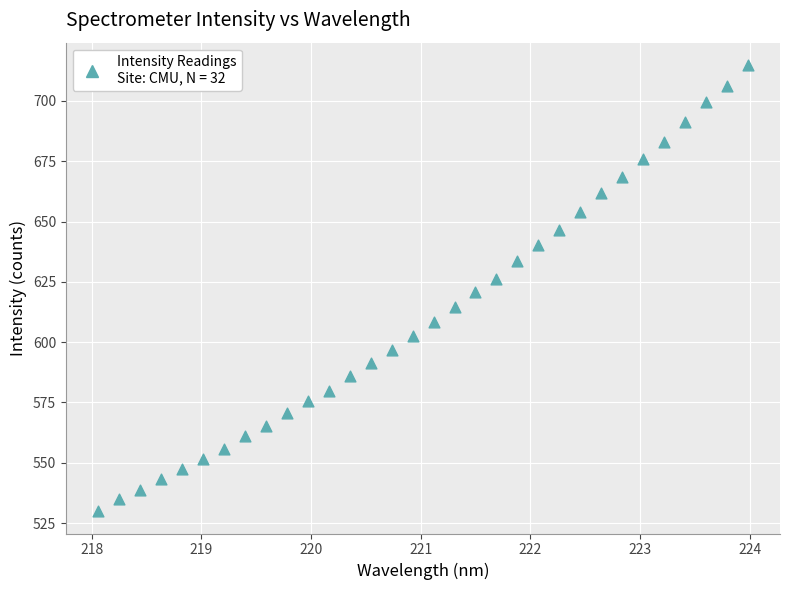

What is the range of X values (max minus min)?

5.9